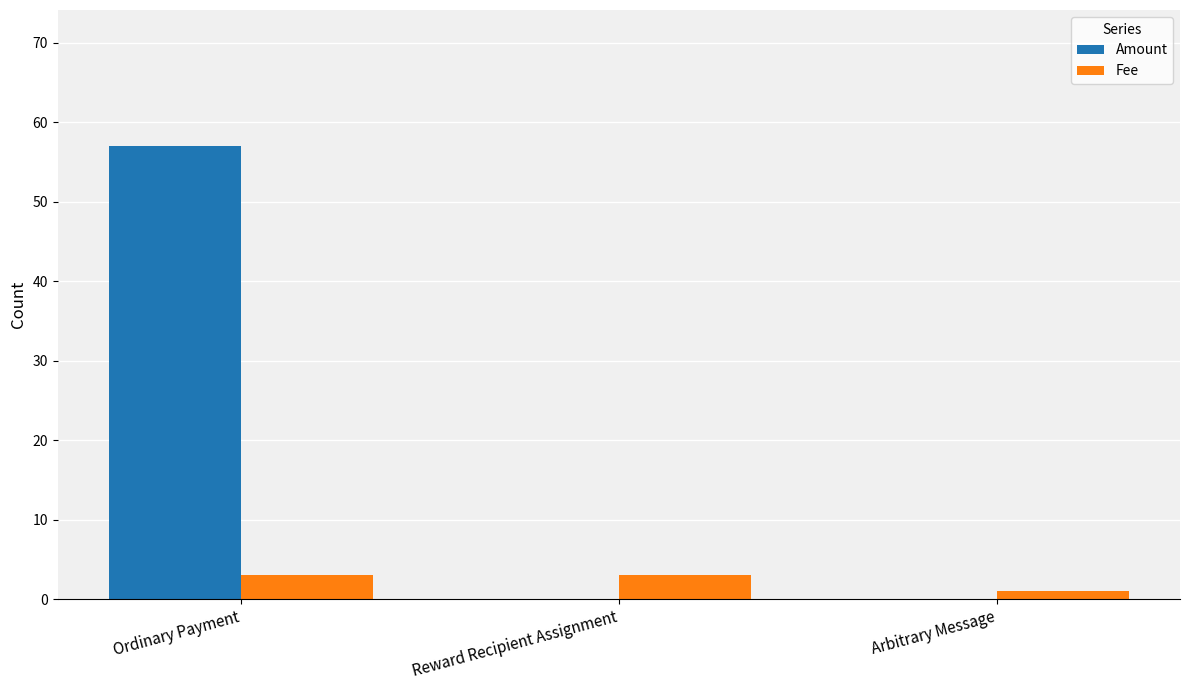

What is the highest value of the Fee series?

3